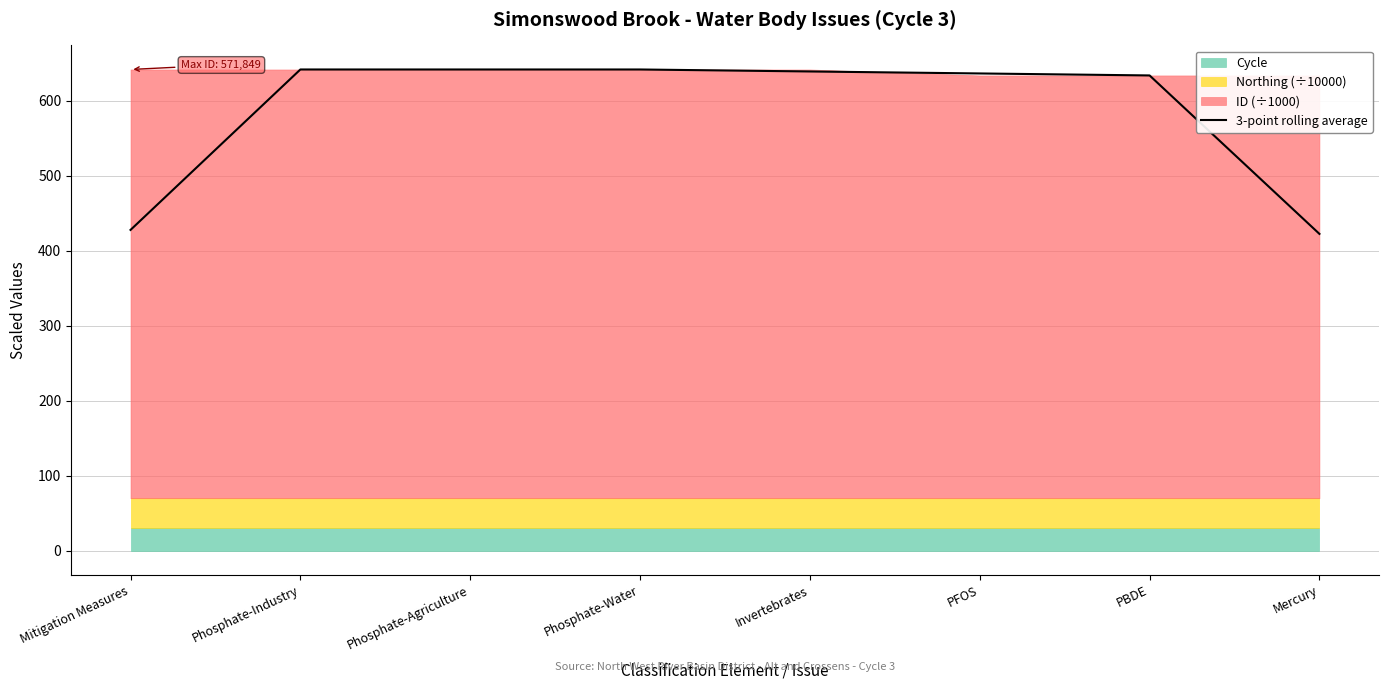

The chart shows a value of 634.0 at PBDE. True or false?

True